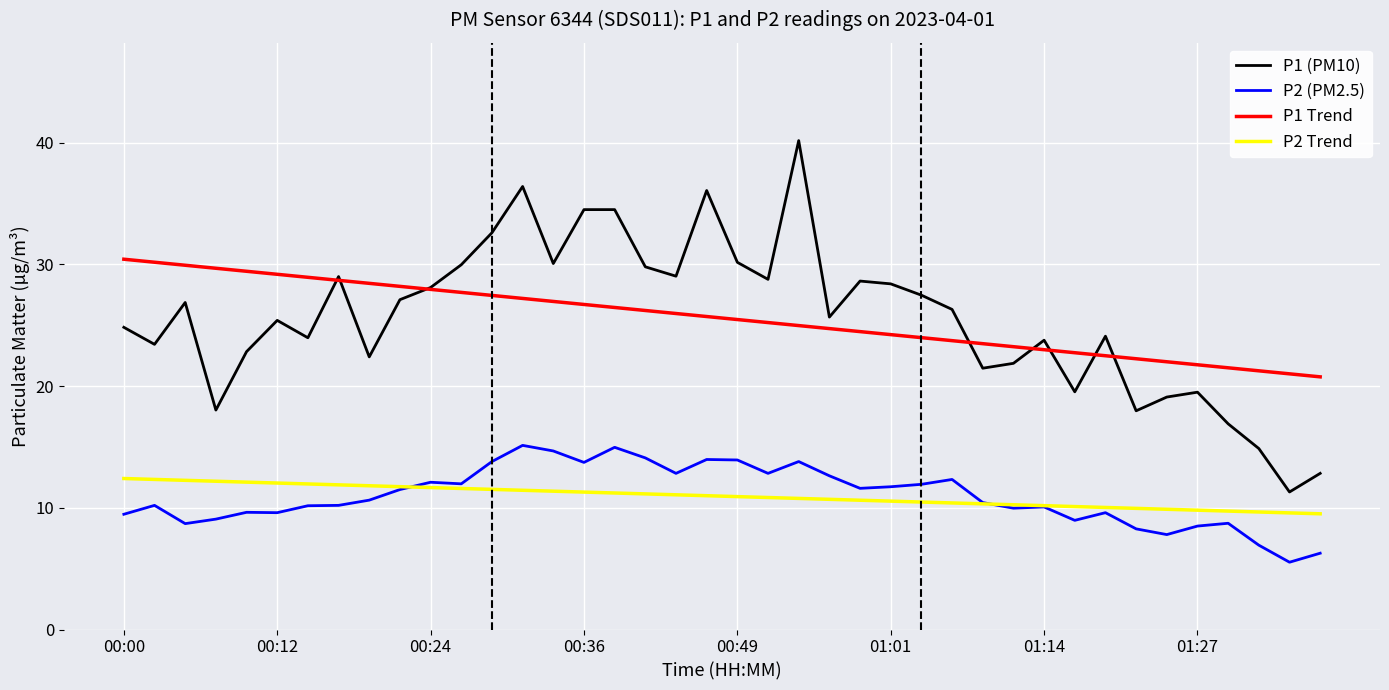

True or false: P1 Trend and P2 (PM2.5) cross at least once.

False